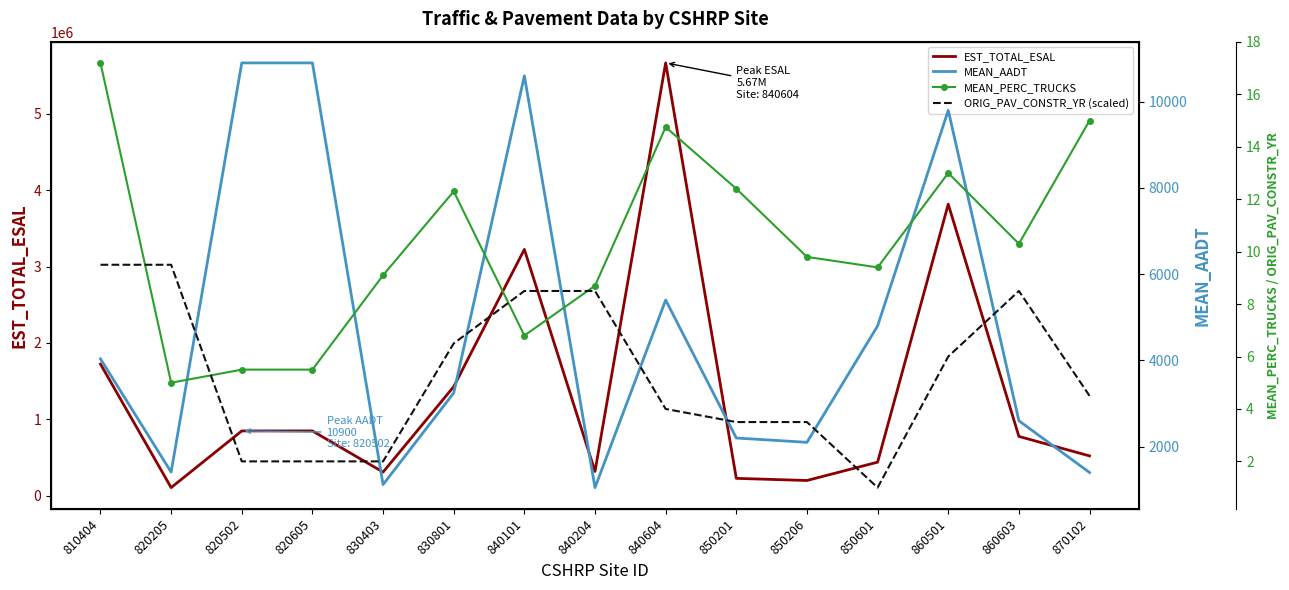

Reading right to left, extract all data points from this chart.

EST_TOTAL_ESAL: 870102=520000.0	860603=775000.0	860501=3816000.0	850601=438000.0	850206=198000.0	850201=226000.0	840604=5666000.0	840204=317000.0	840101=3224000.0	830801=1426700.0	830403=308000.0	820605=847000.0	820502=847000.0	820205=105000.0	810404=1722000.0
MEAN_AADT: 870102=1400.0	860603=2600.0	860501=9800.0	850601=4800.0	850206=2100.0	850201=2200.0	840604=5400.0	840204=1050.0	840101=10600.0	830801=3245.0	830403=1120.0	820605=10900.0	820502=10900.0	820205=1410.0	810404=4035.0
MEAN_PERC_TRUCKS: 870102=15.0	860603=10.3	860501=13.0	850601=9.4	850206=9.8	850201=12.4	840604=14.8	840204=8.7	840101=6.8	830801=12.3	830403=9.1	820605=5.5	820502=5.5	820205=5.0	810404=17.2
ORIG_PAV_CONSTR_YR (scaled): 870102=4.5	860603=8.5	860501=6.0	850601=1.0	850206=3.5	850201=3.5	840604=4.0	840204=8.5	840101=8.5	830801=6.5	830403=2.0	820605=2.0	820502=2.0	820205=9.5	810404=9.5